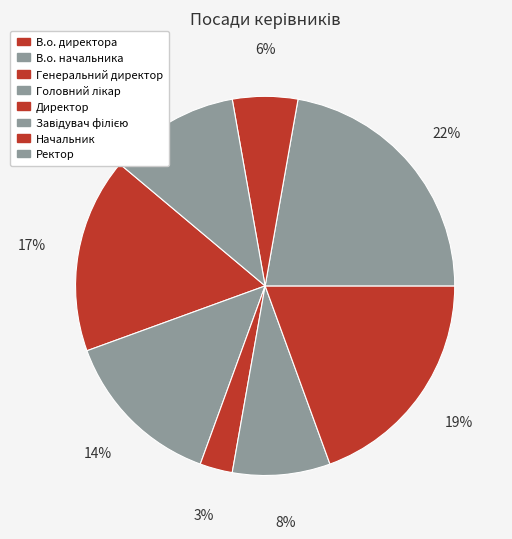

What is the ratio of the value at Ректор to the value at Головний лікар?

1.3